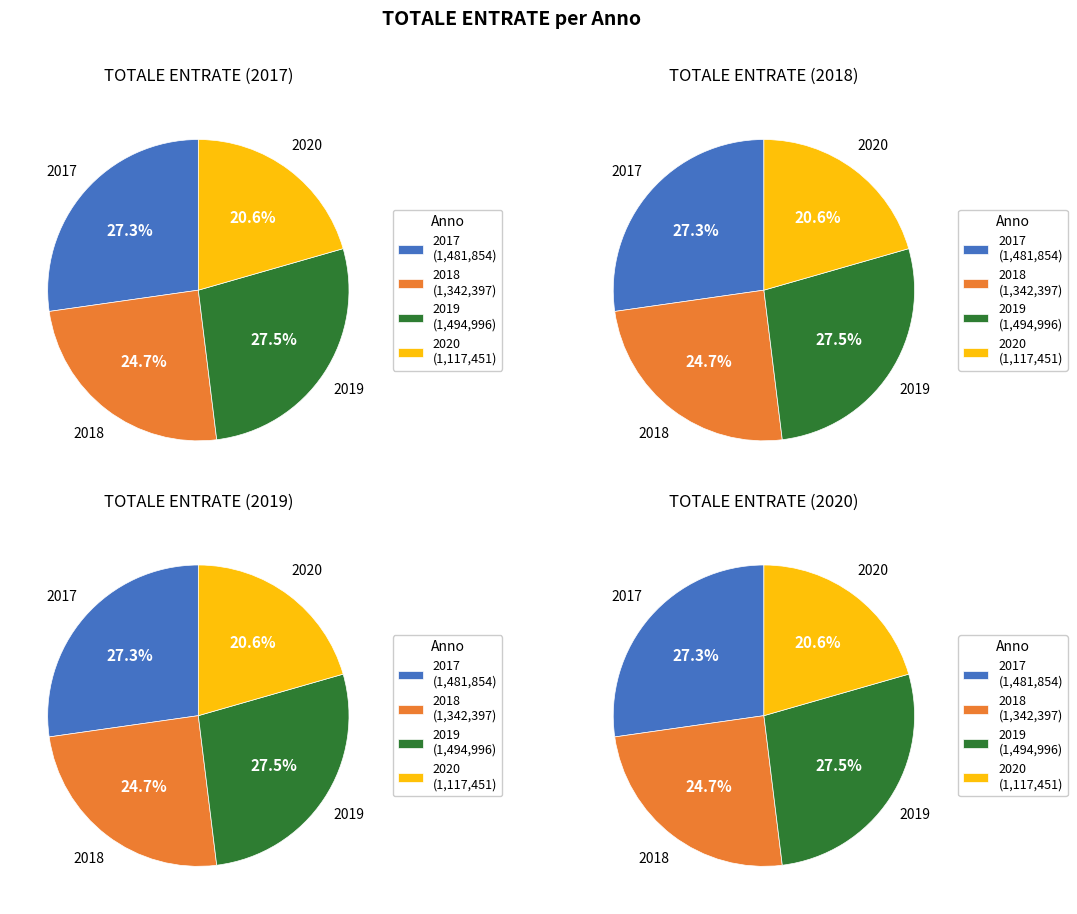

Is there a majority slice in this chart?

No